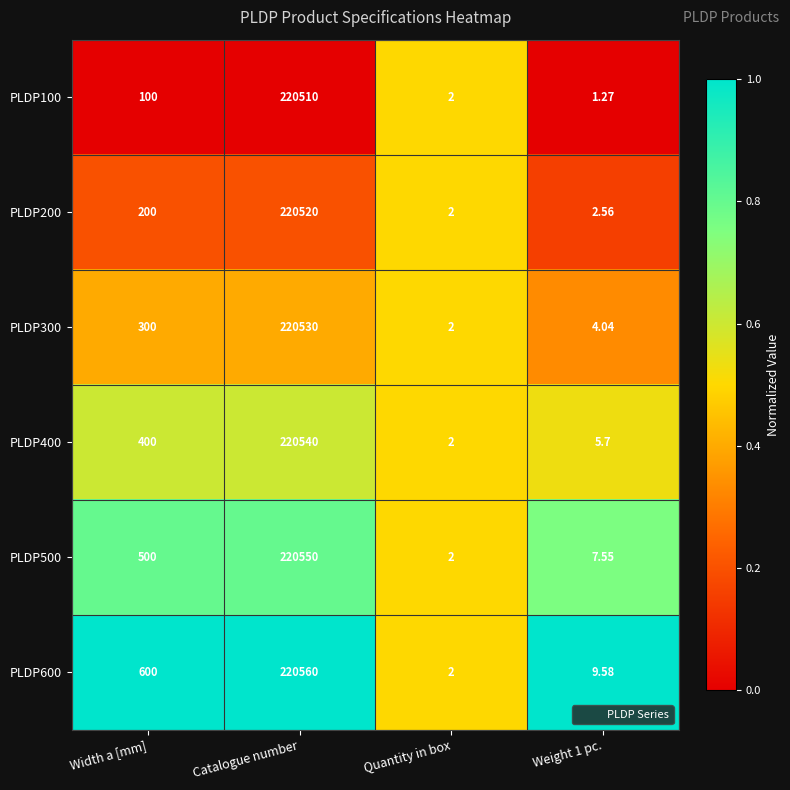

At which category is the sum across all series the highest?

Catalogue number